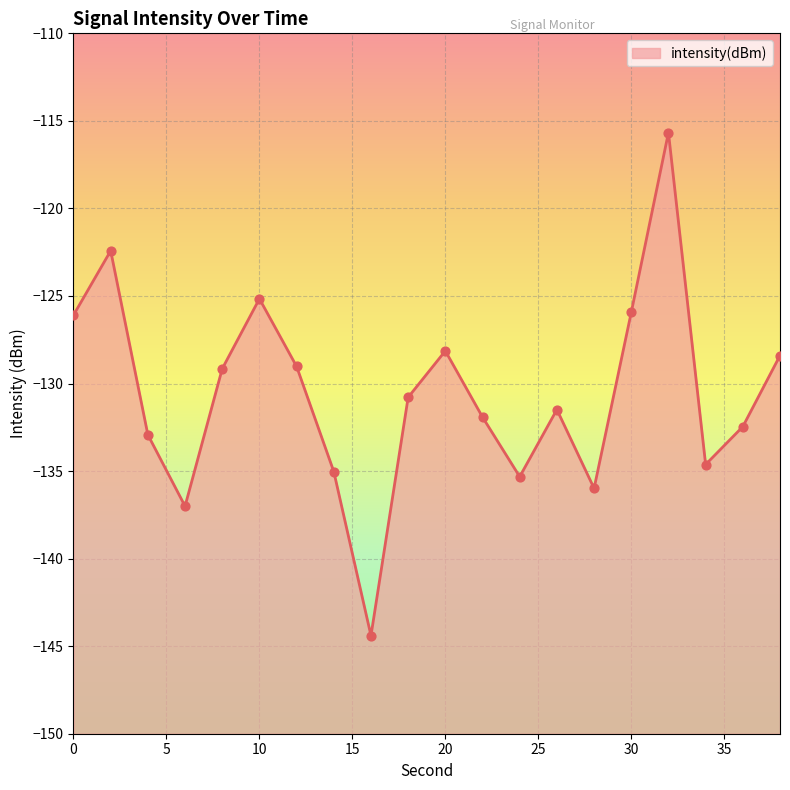

What is the change in value from 14 to 22?

+3.1